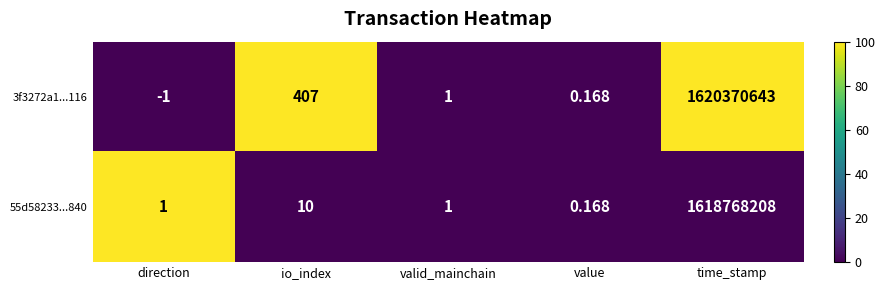

Which category has the highest value in the 55d58233...840 series?

time_stamp